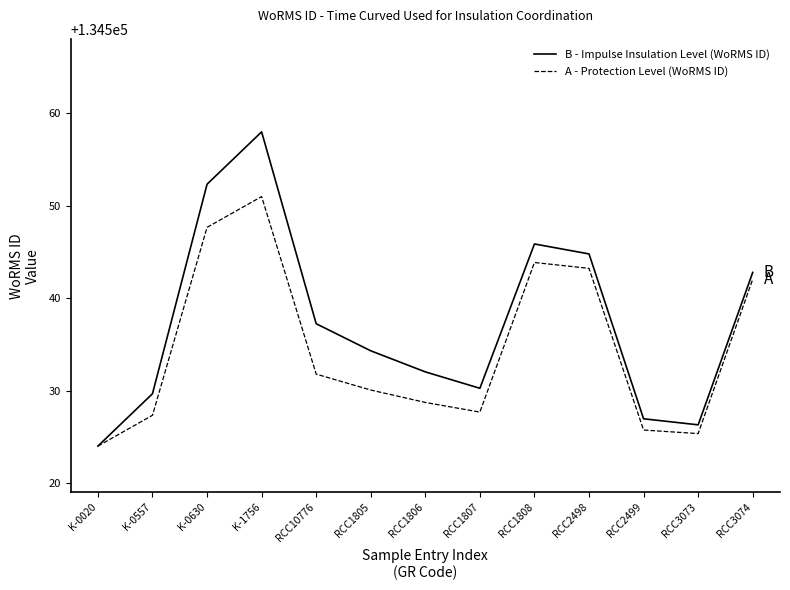

The B - Impulse Insulation Level (WoRMS ID) series shows 134545.9 at RCC1808. True or false?

True